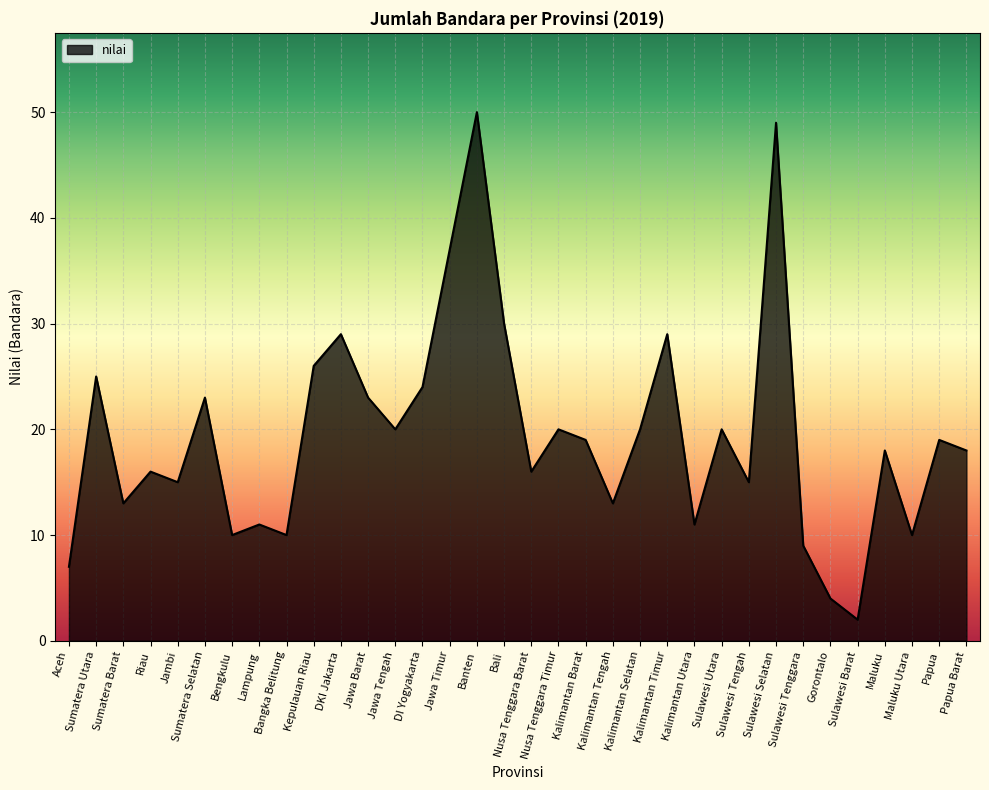

What is the approximate value at Sulawesi Tengah, to the nearest 5?

15